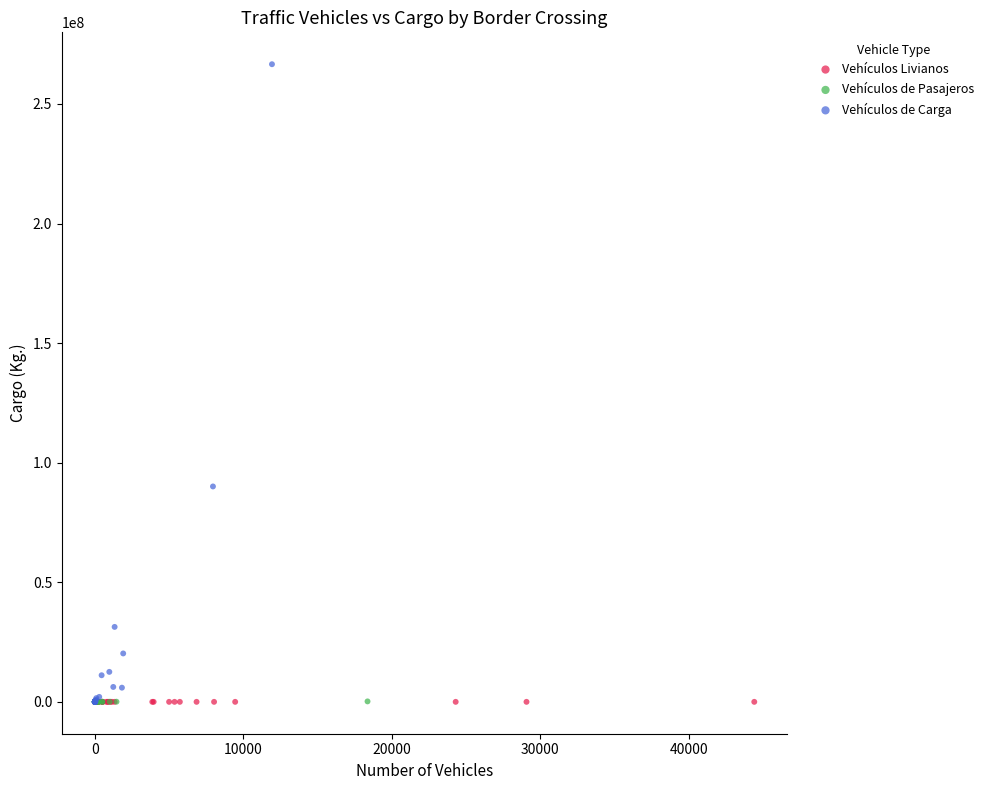

Which series reaches the maximum Y coordinate?

Vehículos de Carga